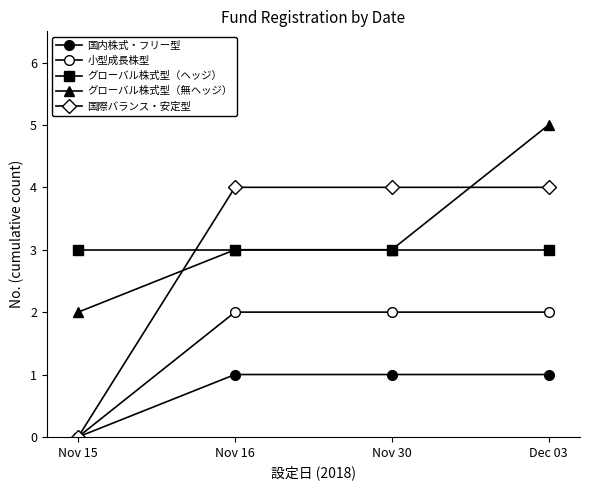

What is the label of the 2nd point from the left?

Nov 16